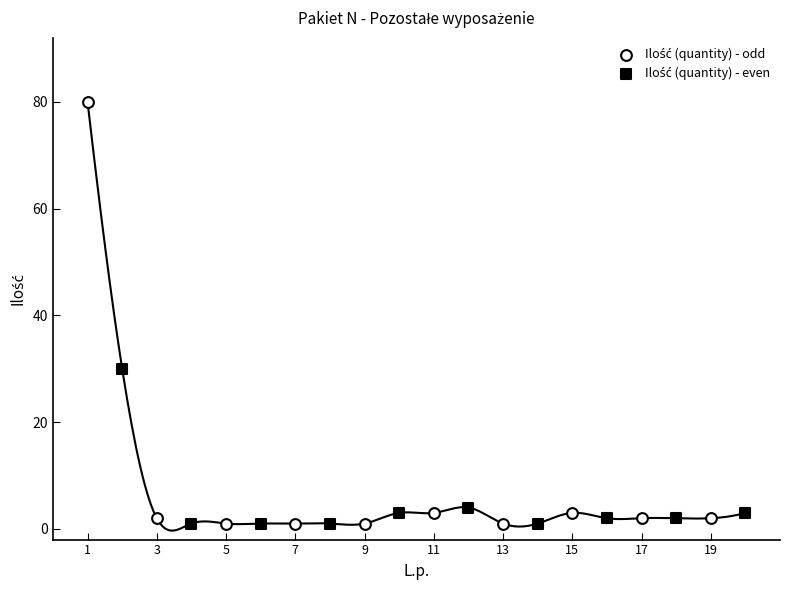

What are all the series names shown in the legend?

Ilość (quantity) - odd, Ilość (quantity) - even